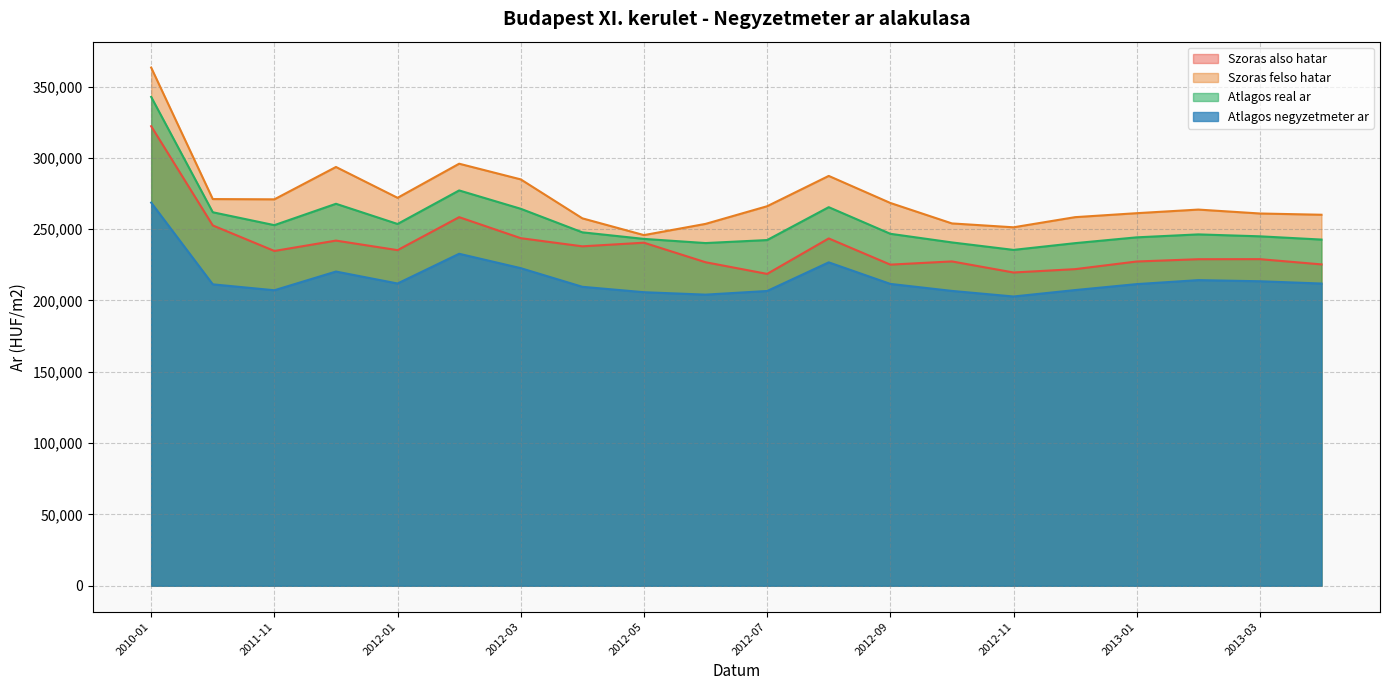

True or false: Szoras felso hatar and Atlagos real ar intersect in this chart.

False